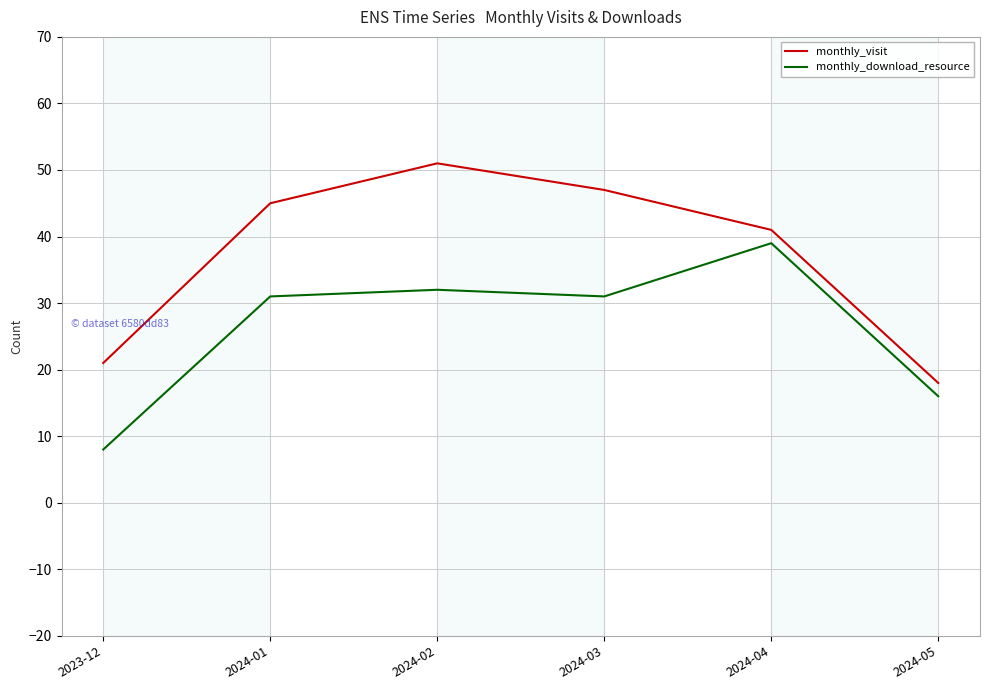

Rank the series by their average value, from highest to lowest.

monthly_visit, monthly_download_resource